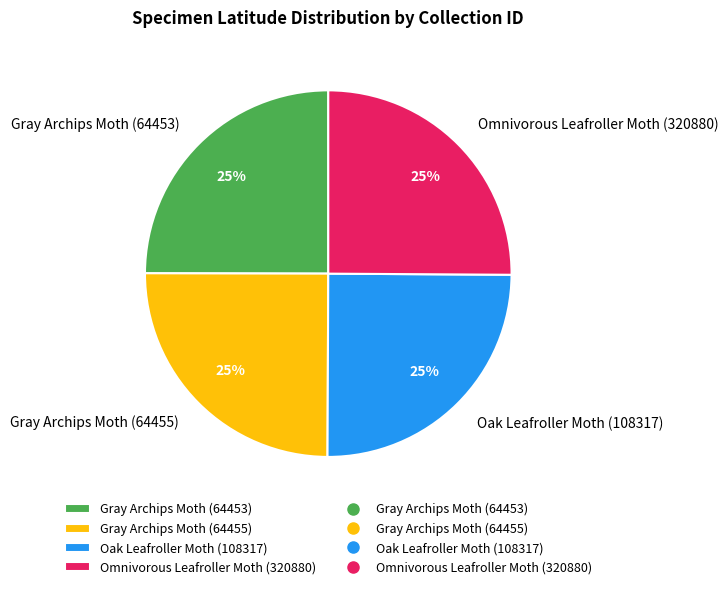

Is there a majority slice in this chart?

No